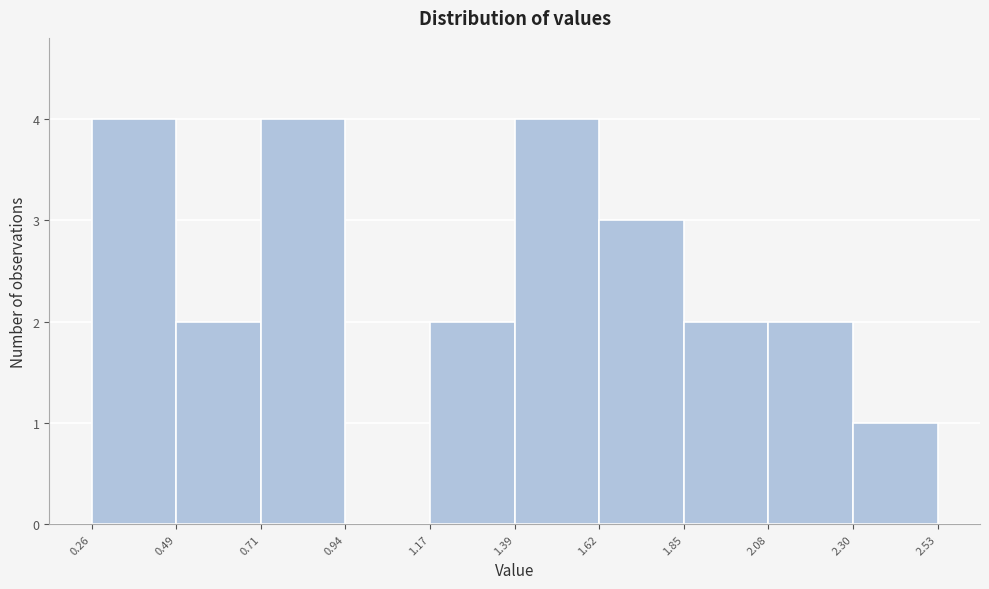

How tall is the bar that spans 2.30 to 2.53 on the x-axis? The values are not printed on the chart, so give them approximately, as read against the axis.

1